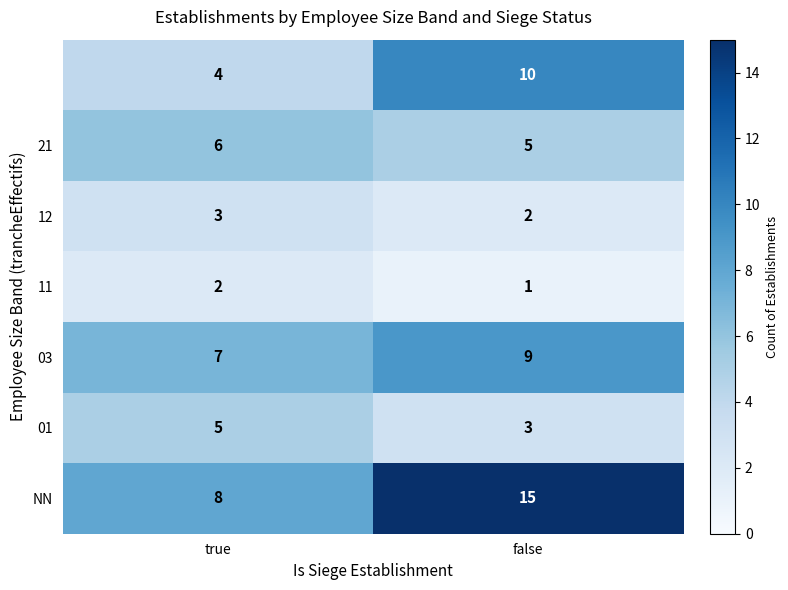

At how many categories does at least one series exceed 6?

2